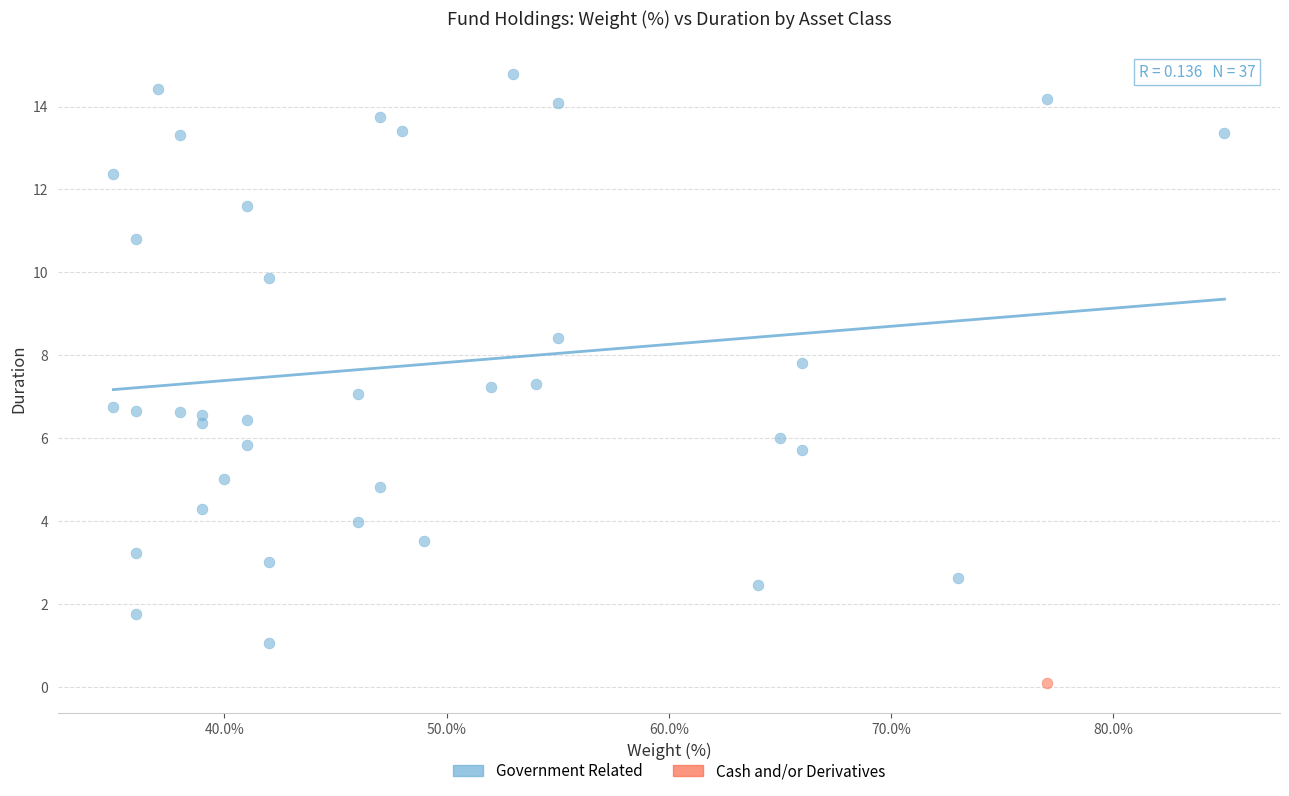

What are all the series names shown in the legend?

Government Related, Cash and/or Derivatives